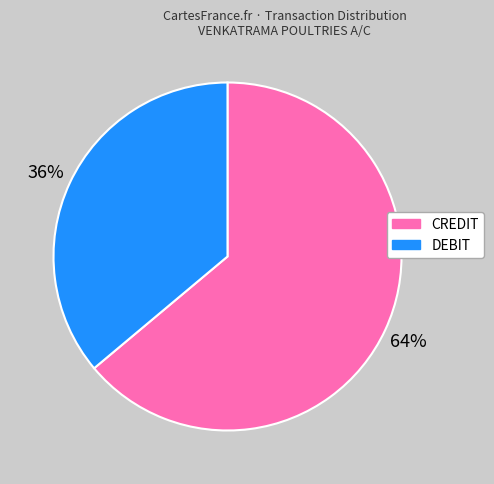

To the nearest percent, what is the difference between the largest and smallest slice percentages?

28%